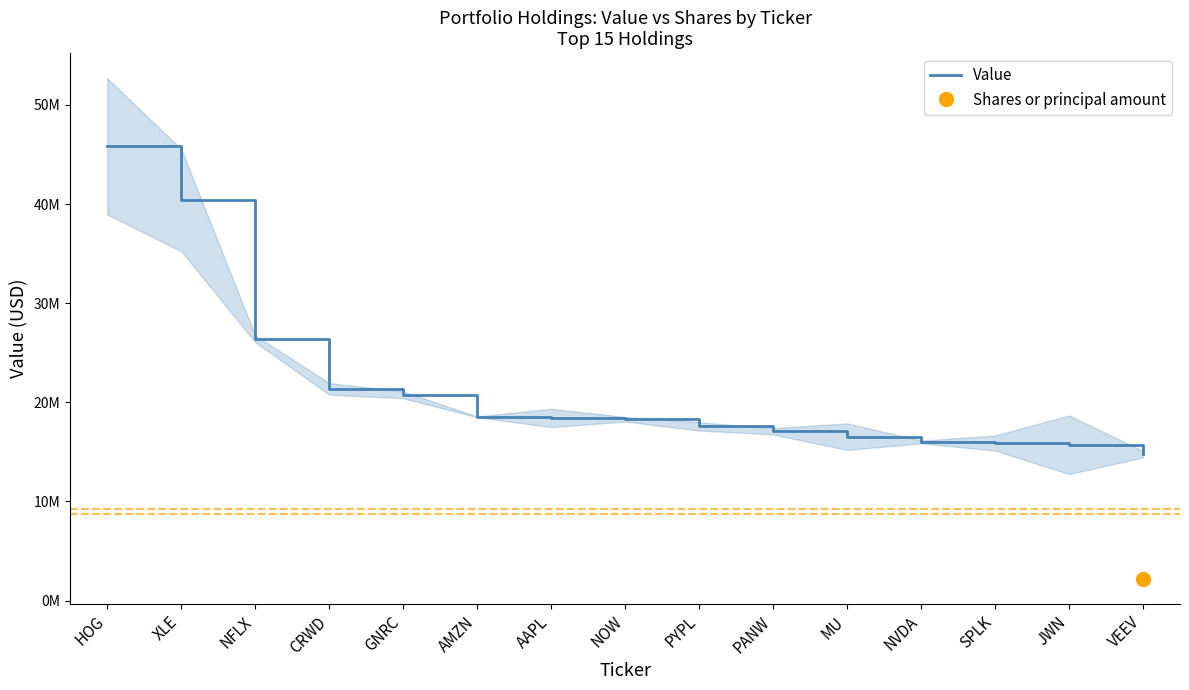

True or false: the data shows 20757000 at GNRC.

True